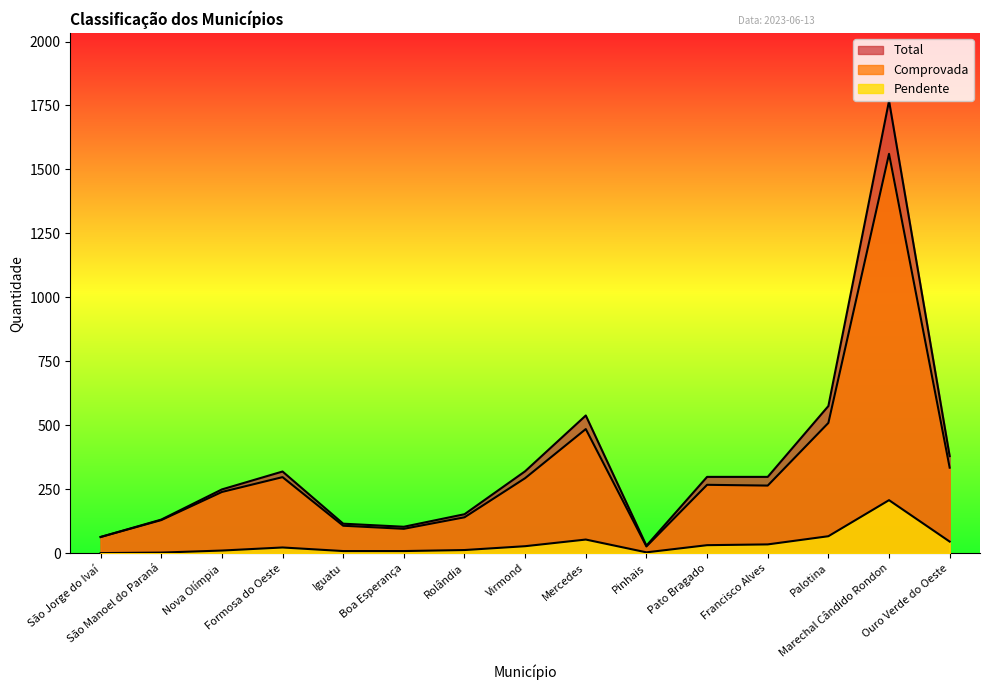

At which category is the sum across all series the highest?

Marechal Cândido Rondon